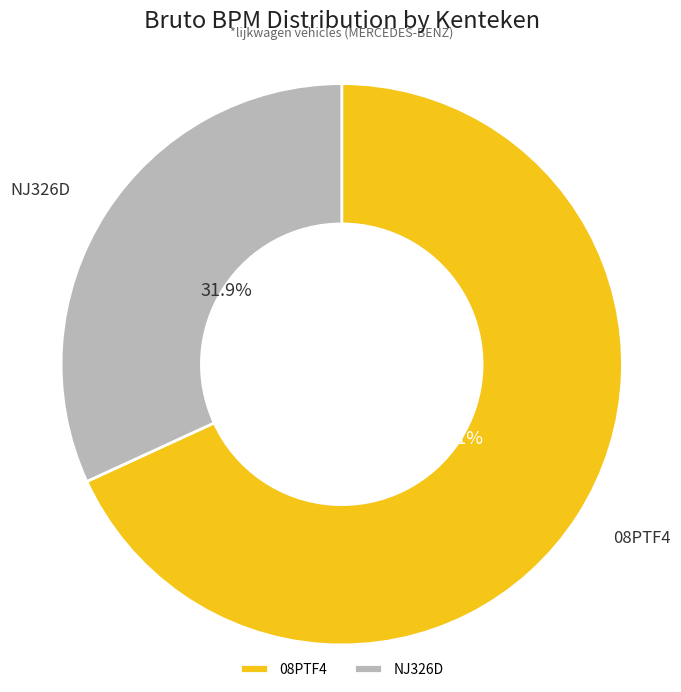

To the nearest percent, what is the average slice percentage?

50%